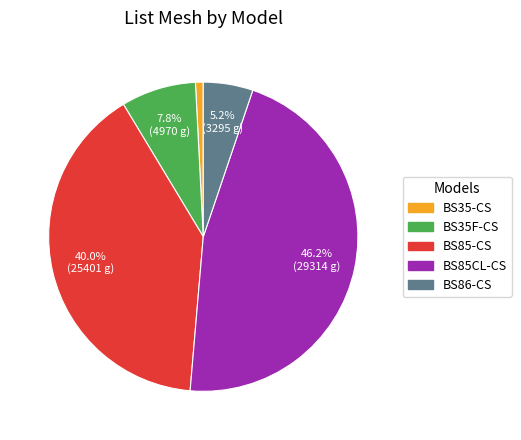

What is the ratio of the value at BS35F-CS to the value at BS86-CS?

1.5